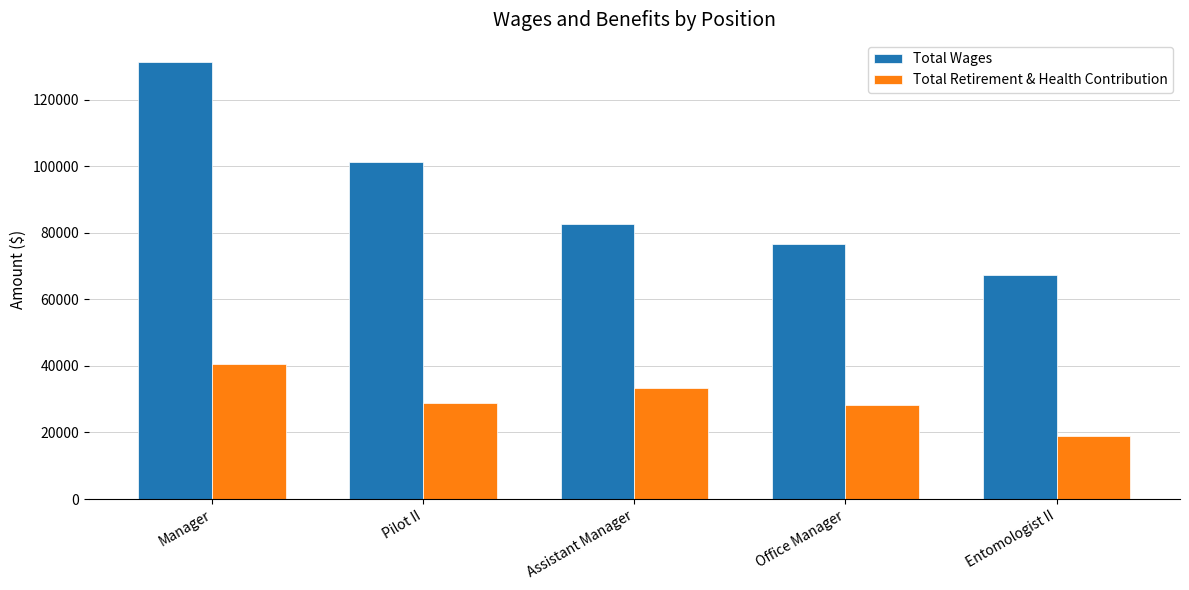

Reading left to right, what are all the values shown in this chart?

Total Wages: 131444	101192	82758	76622	67194
Total Retirement & Health Contribution: 40486	28984	33446	28212	18986